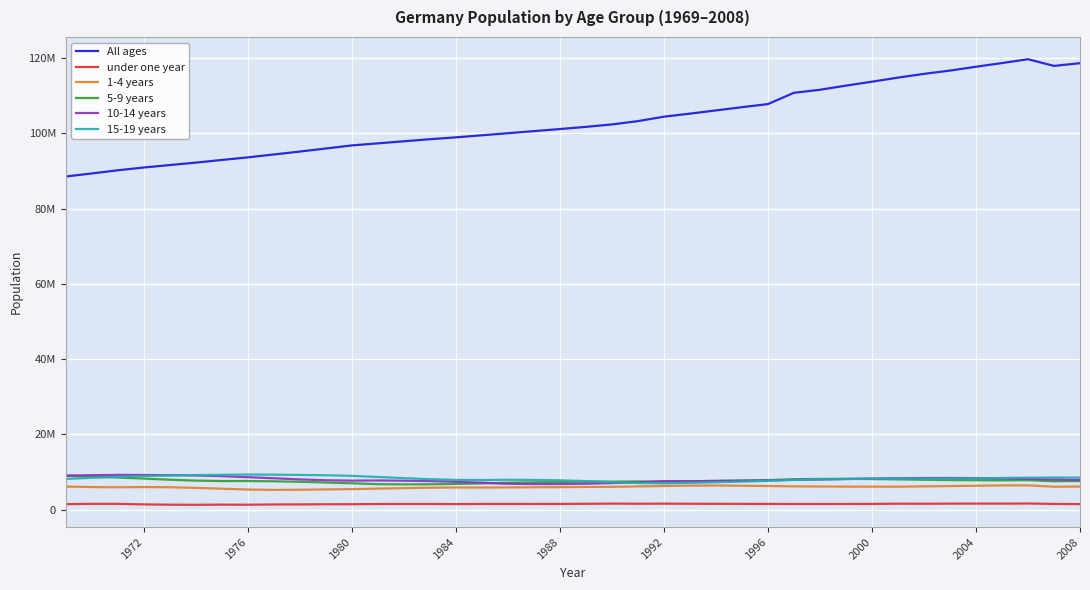

What are all the series names shown in the legend?

All ages, under one year, 1-4 years, 5-9 years, 10-14 years, 15-19 years